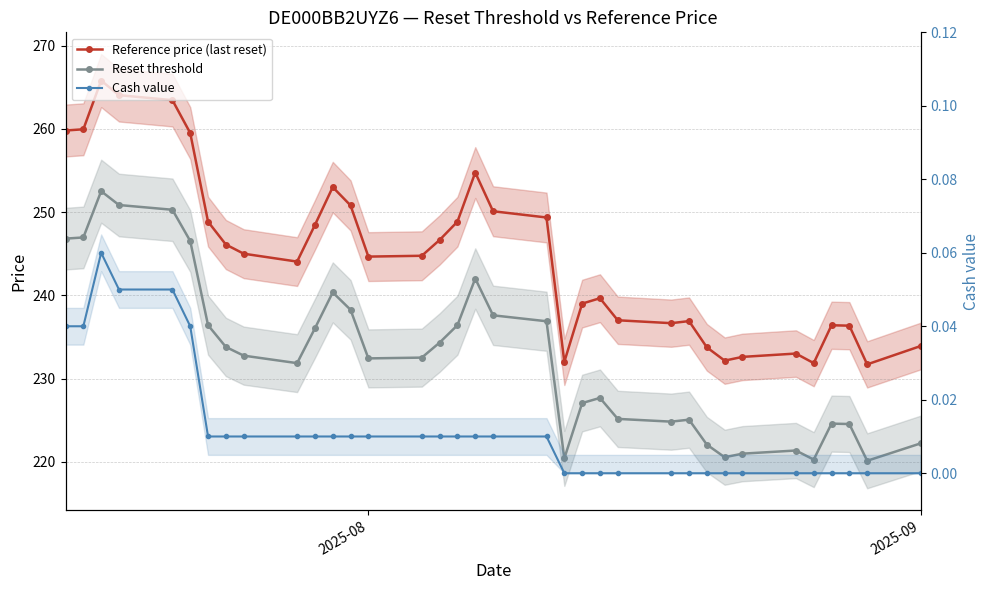

True or false: Cash value and Reference price (last reset) intersect in this chart.

False